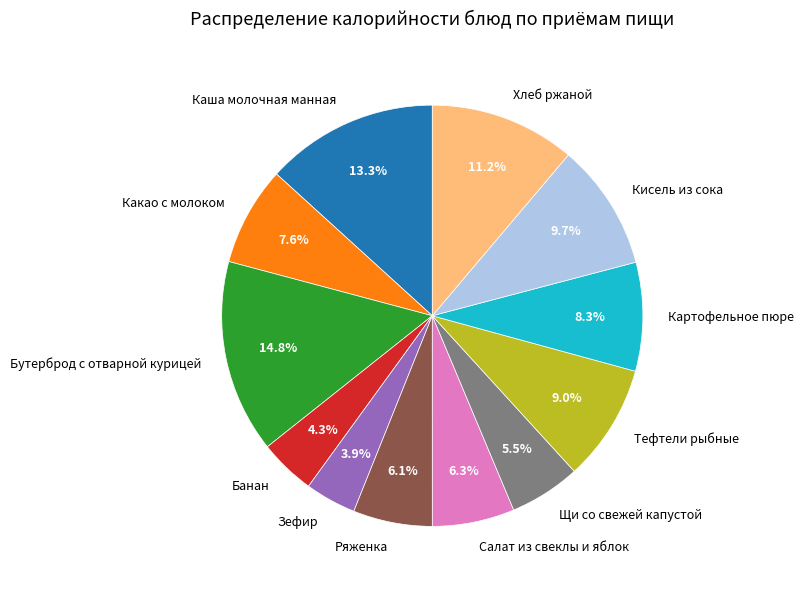

Does Картофельное пюре account for over 50% of the chart?

No